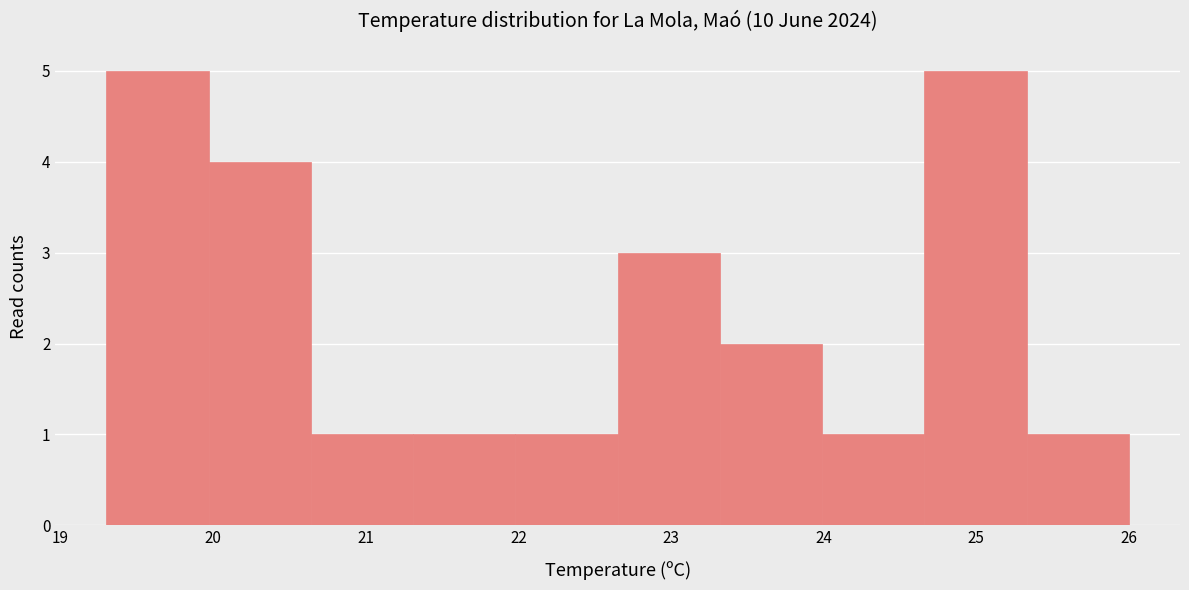

How tall is the bar that spans 21.98 to 22.65 on the x-axis? Neither the bar edges nor the heights are printed on the chart, so give them approximately, as read against the axes.

1